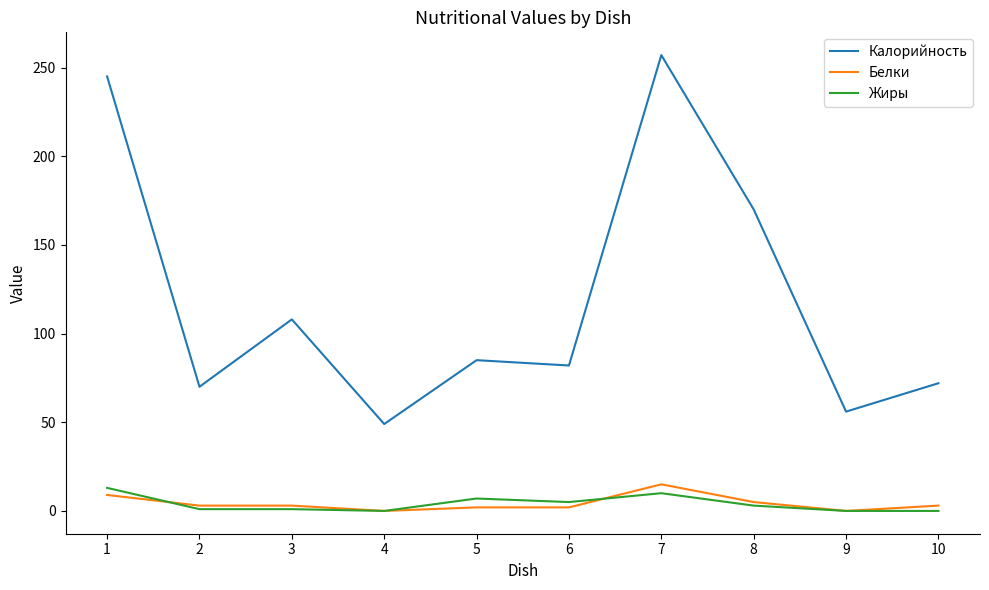

Which series has the widest spread of values?

Калорийность